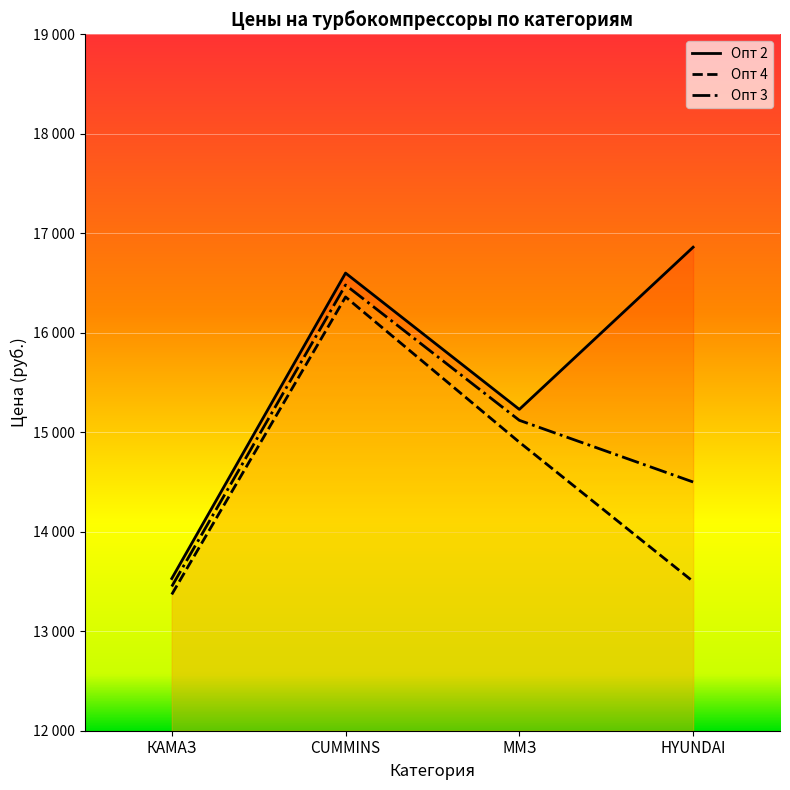

What is the average value of the Опт 2 series?

15555